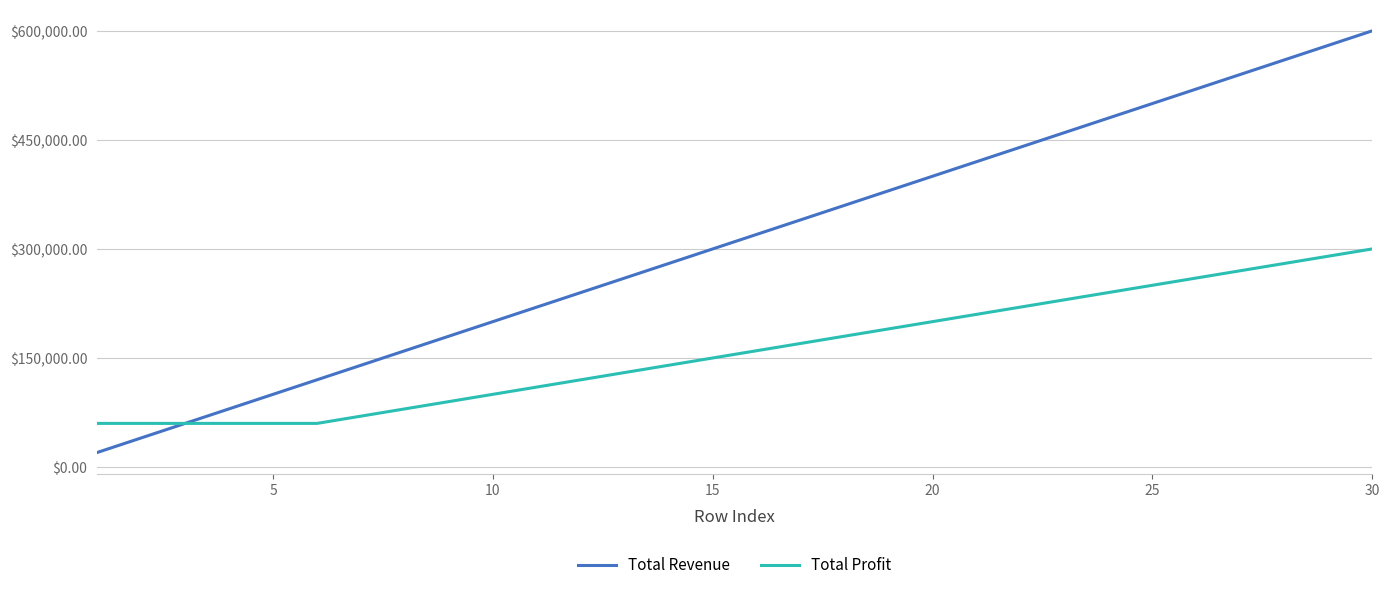

What is the smallest value displayed?

20000